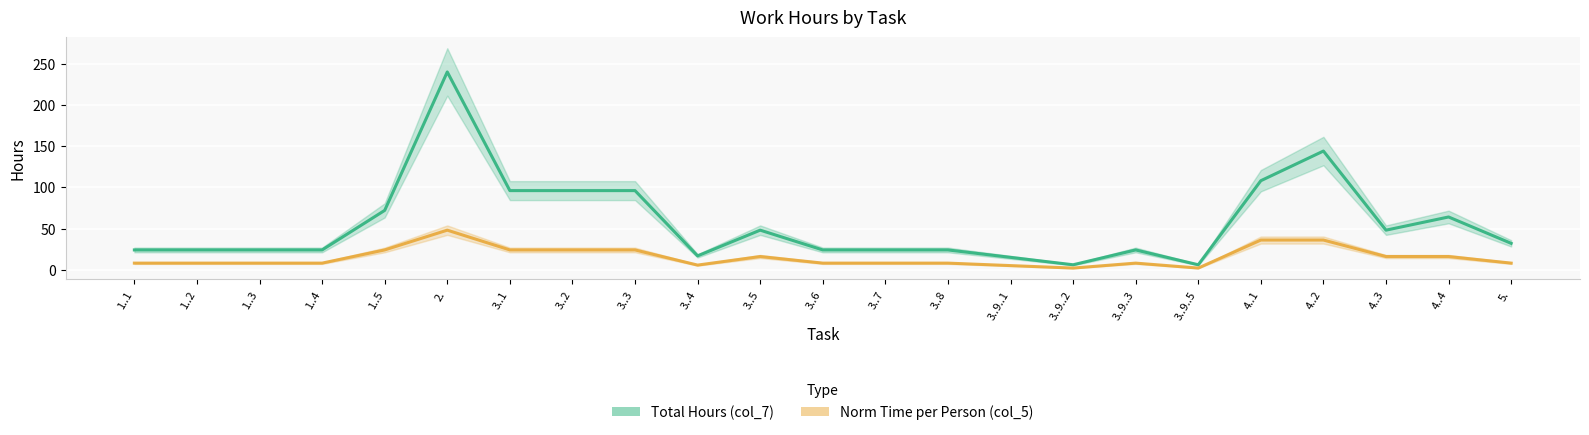

How many values in the Norm Time per Person (col_5) series exceed 8?

10